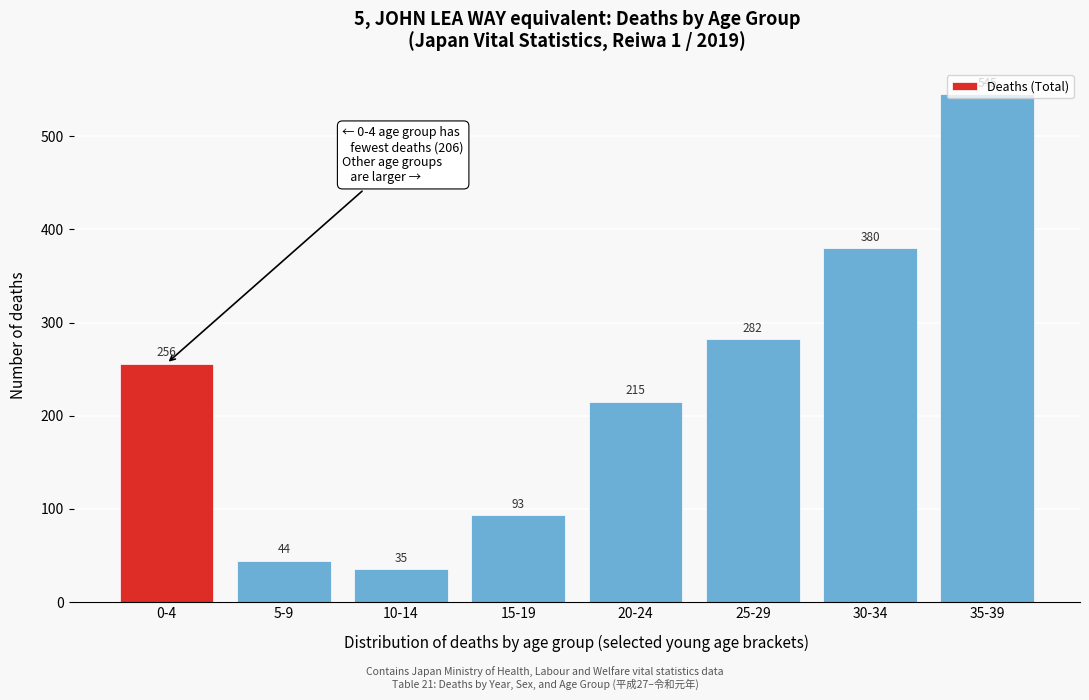

What is the ratio of the value at 30-34 to the value at 5-9?

8.6